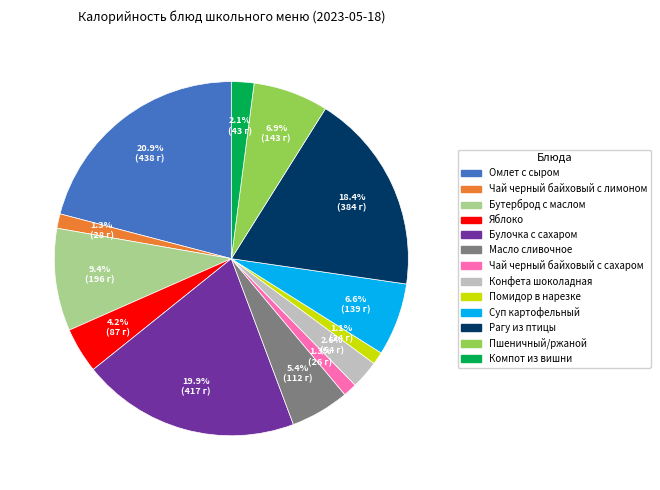

What percentage is the Булочка с сахаром slice, to the nearest percent?

20%